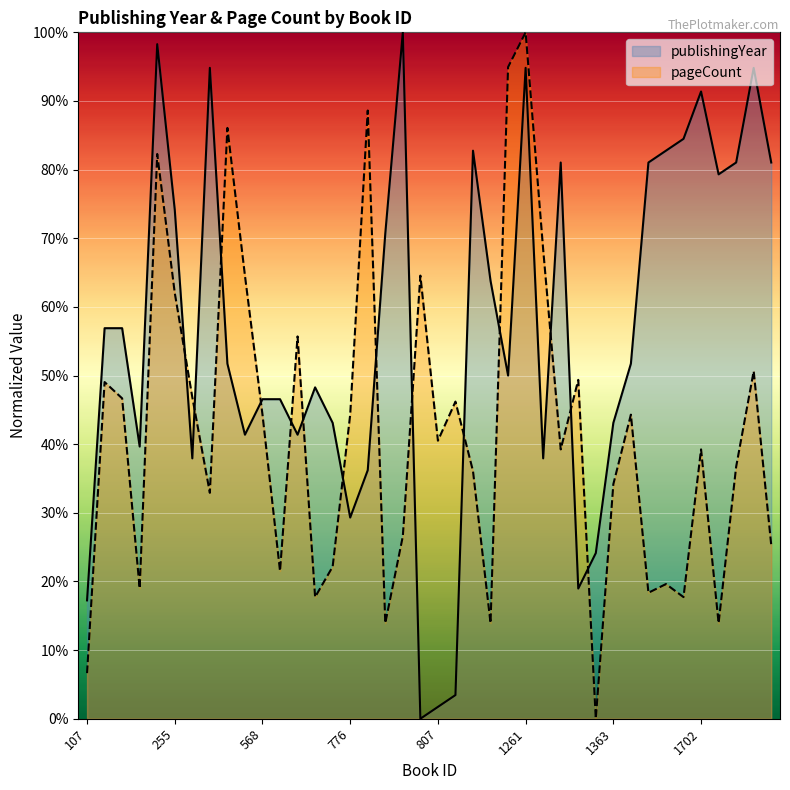

Which series has the widest spread of values?

publishingYear